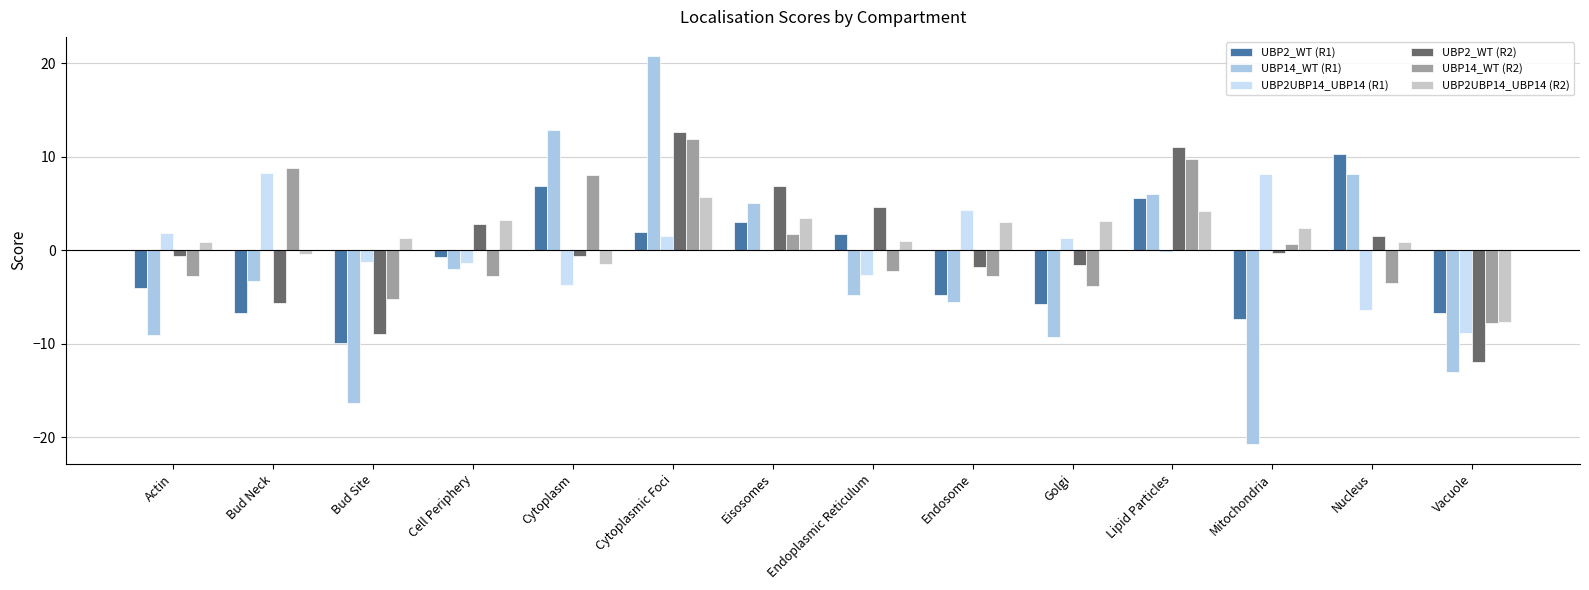

What are all the series names shown in the legend?

UBP2_WT (R1), UBP14_WT (R1), UBP2UBP14_UBP14 (R1), UBP2_WT (R2), UBP14_WT (R2), UBP2UBP14_UBP14 (R2)